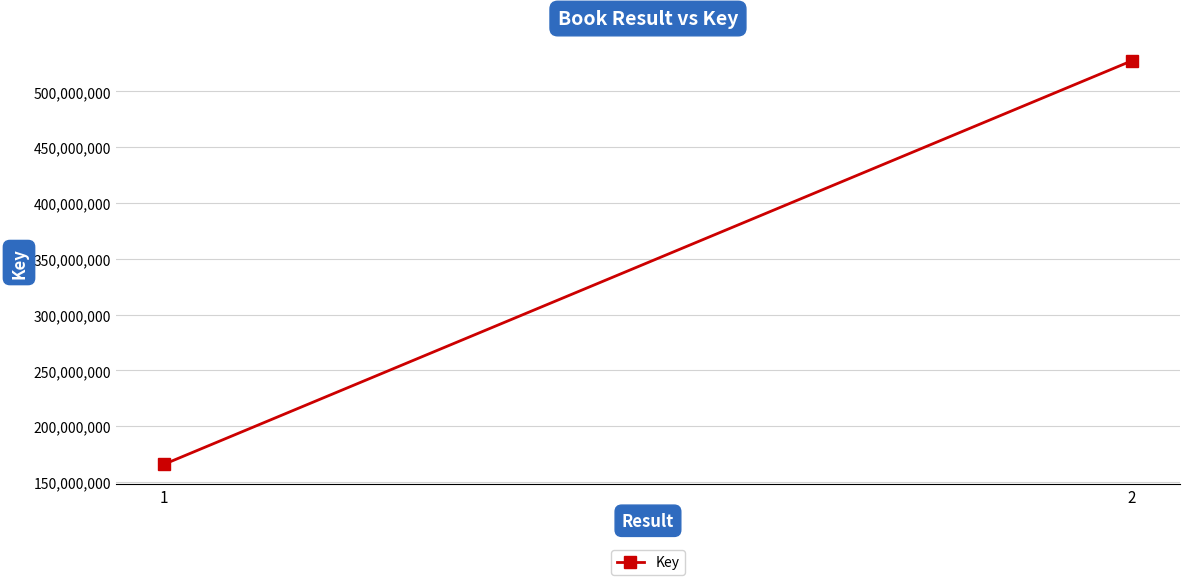

List the labels in order of value, smallest first.

1, 2